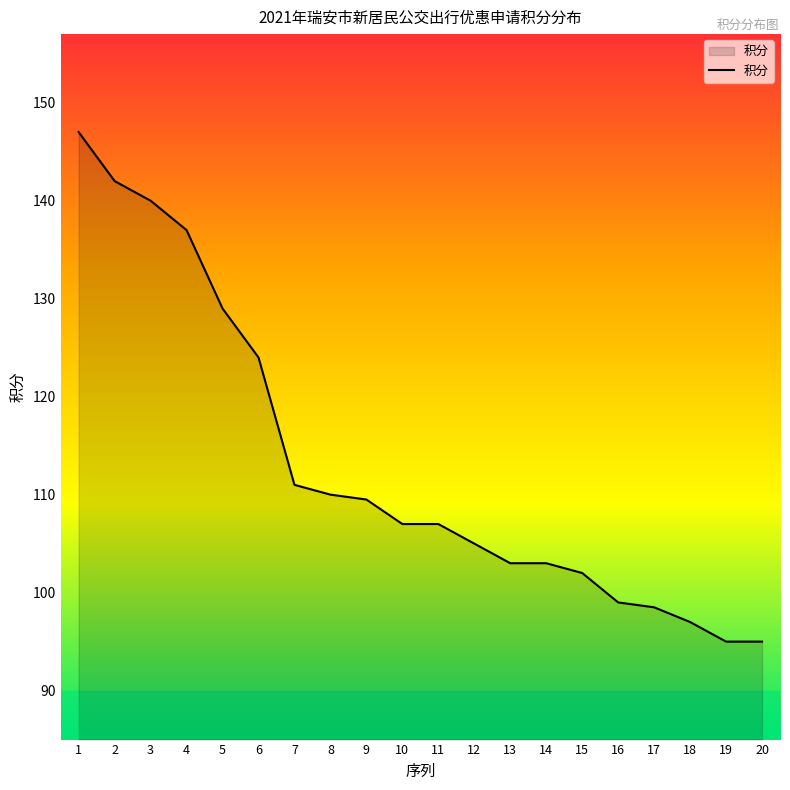

True or false: the data shows 142.4 at 13.

False